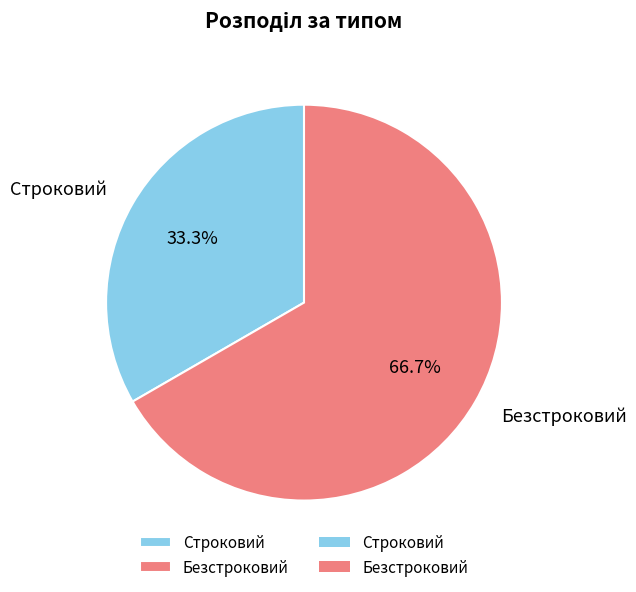

Is it true that Строковий is 33% of the pie?

True